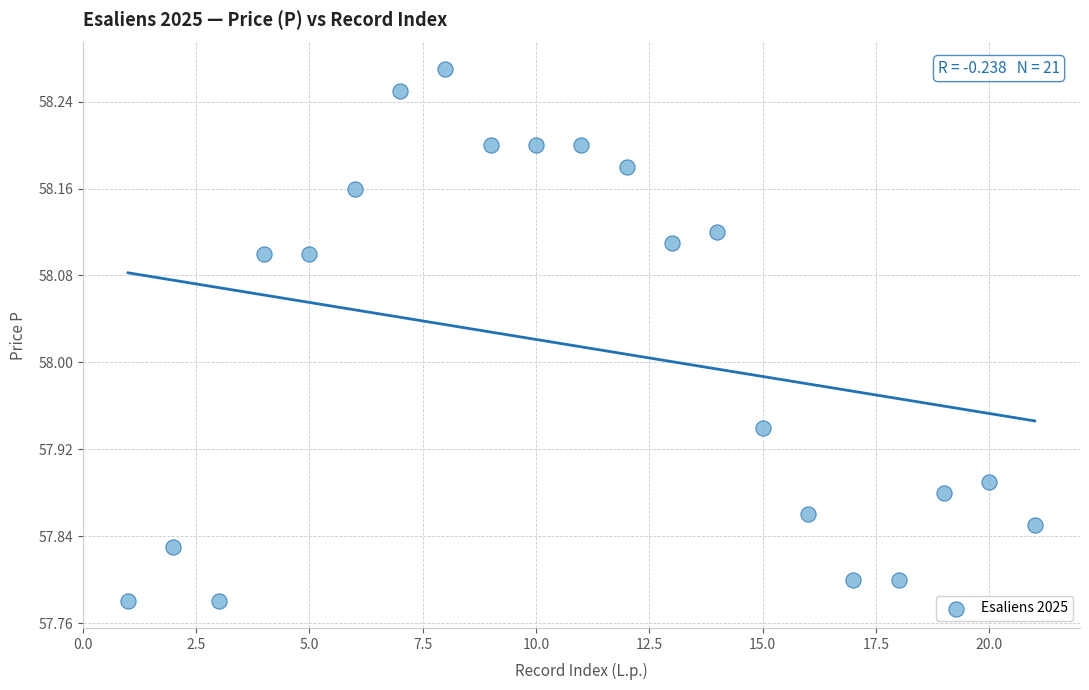

What is the range of Y values (max minus min)?

0.5